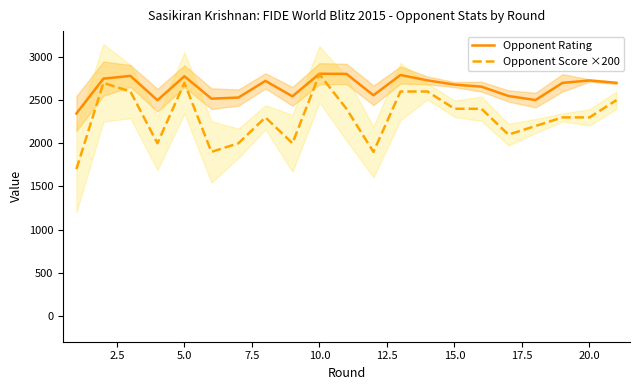

How many lines are shown in the chart?

2